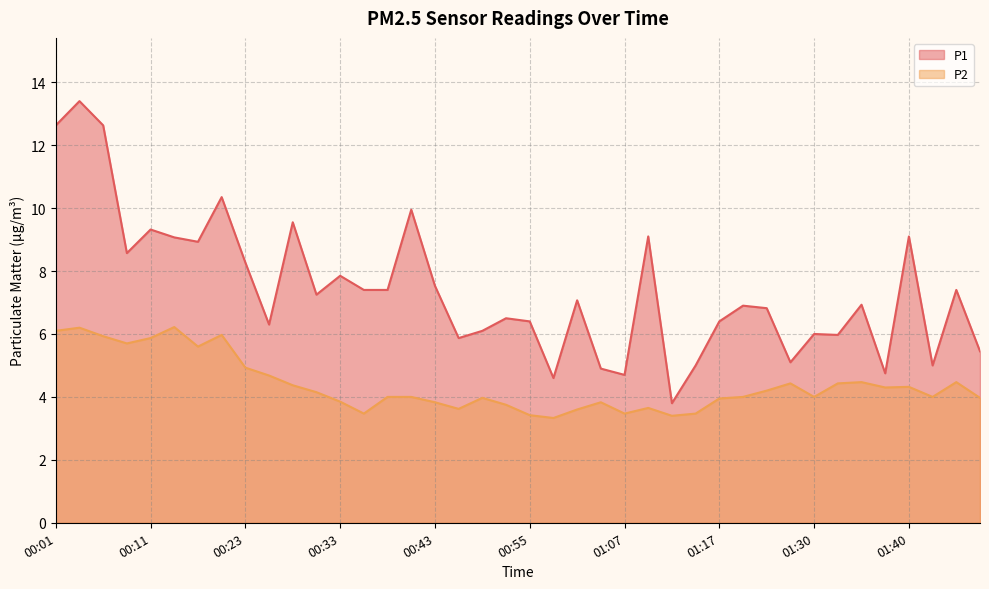

What is the minimum value for P1?

3.8